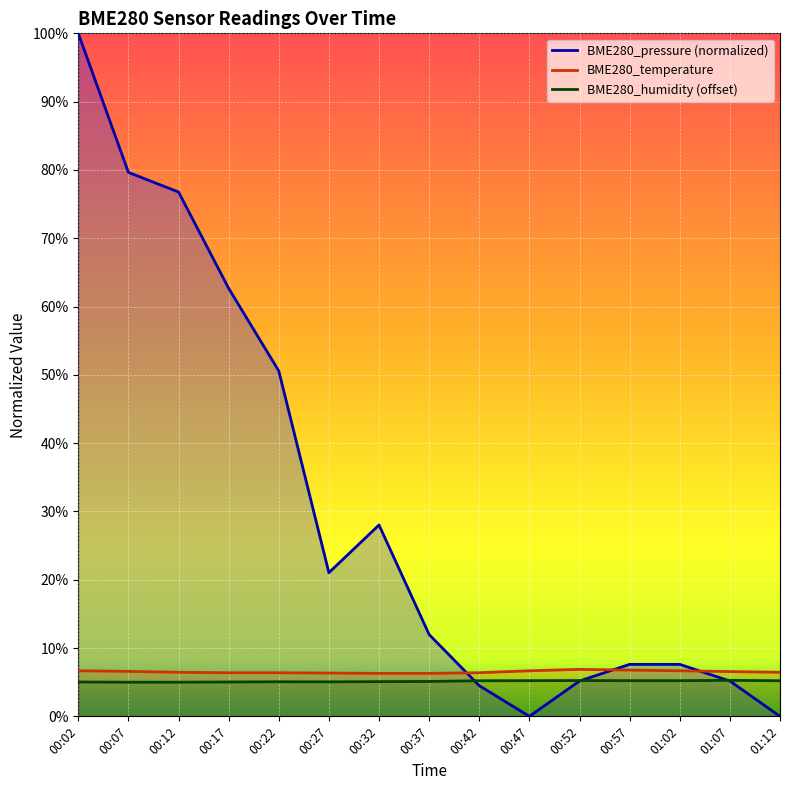

Which series has the widest spread of values?

BME280_pressure